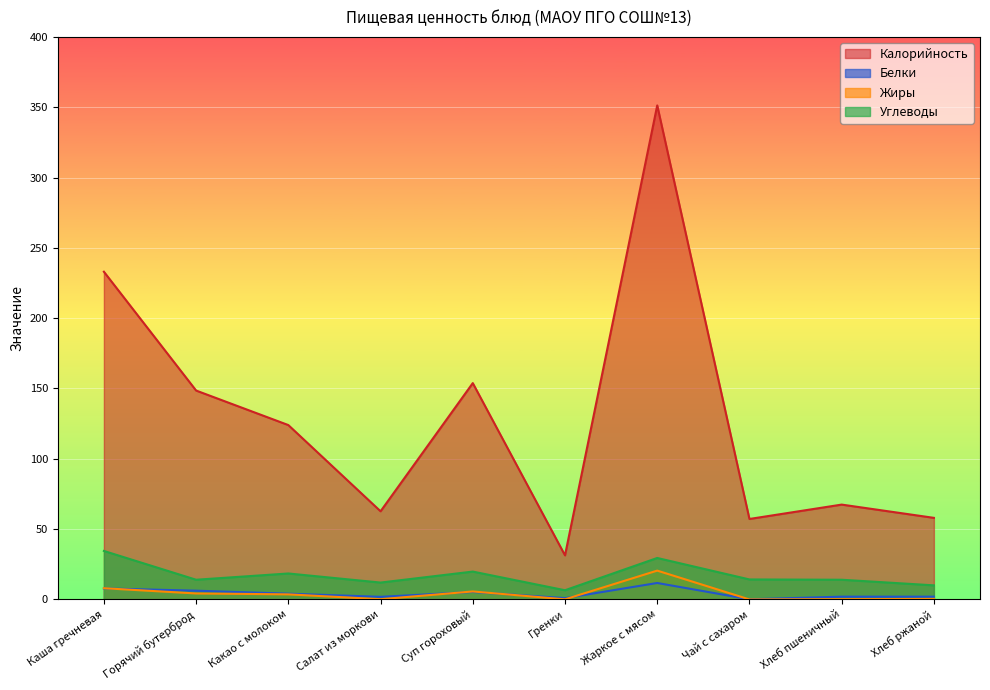

At which category does the chart reach its minimum across all series?

Чай с сахаром